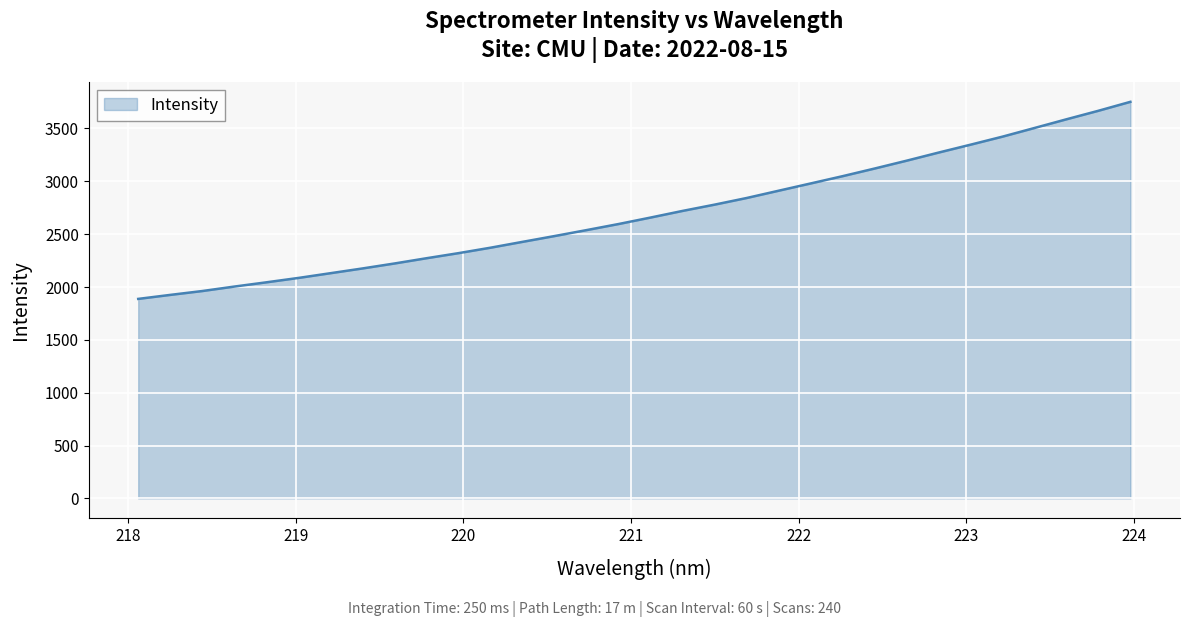

What is the smallest value displayed?

1887.7